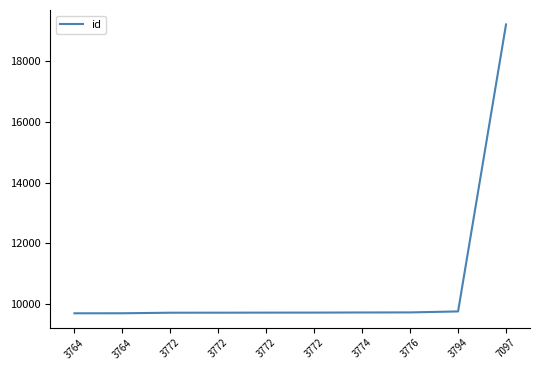

List the labels in order of value, largest first.

7097, 3794, 3776, 3774, 3772, 3772, 3772, 3772, 3764, 3764